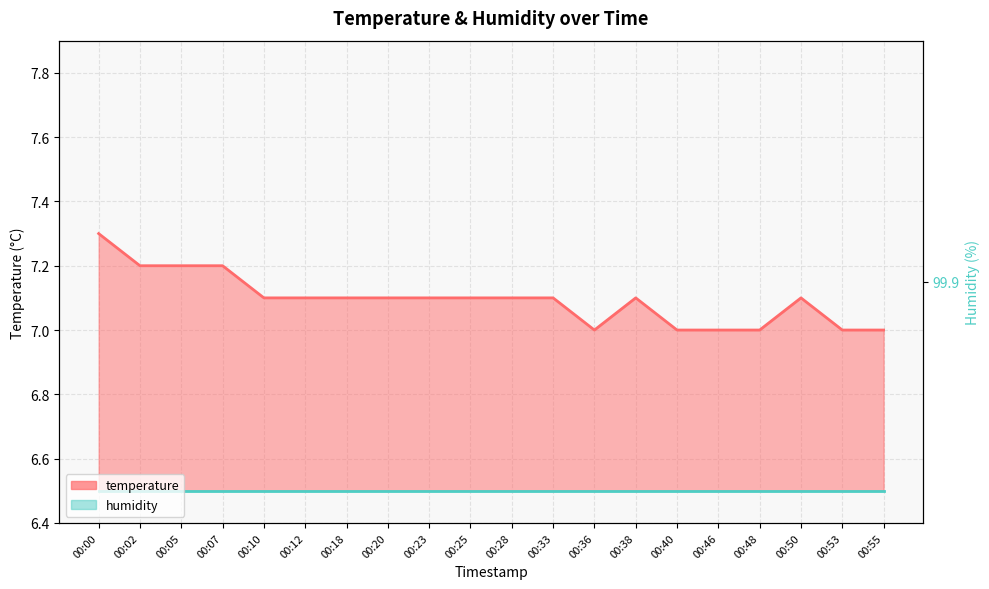

What is the ratio of the value at 00:33 to the value at 00:23?

1.0